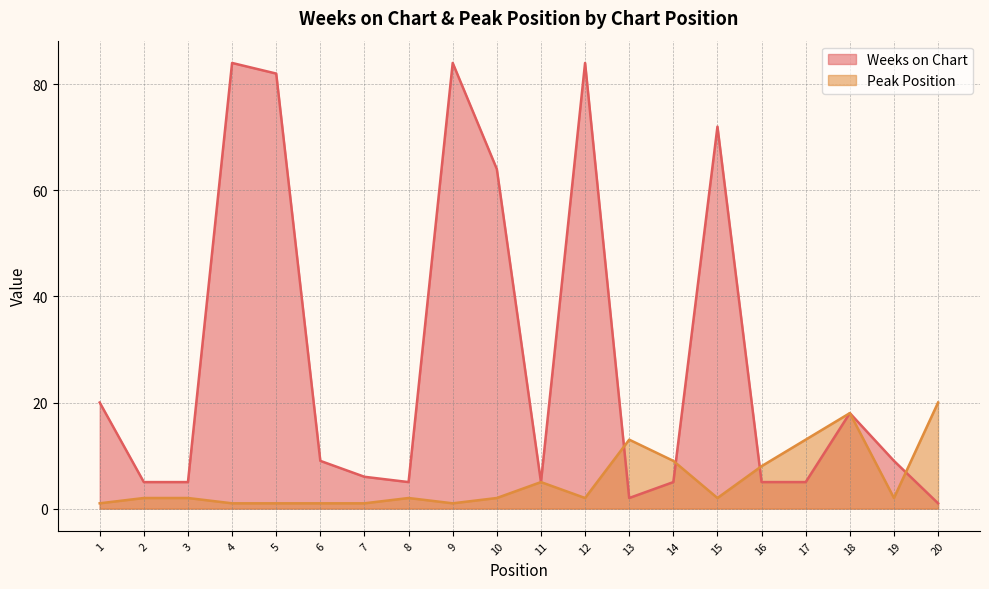

True or false: Weeks on Chart has a value of 5 at 11.

True